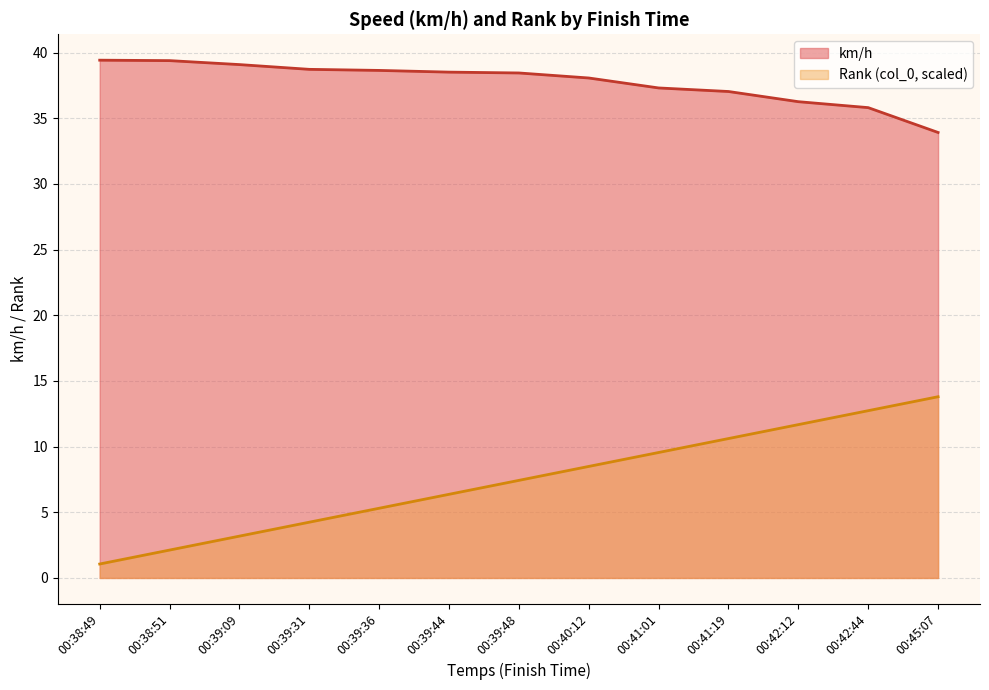

Reading left to right, extract all data points from this chart.

km/h: 39.4	39.4	39.1	38.7	38.6	38.5	38.4	38.1	37.3	37.0	36.3	35.8	33.9
col_0: 1.1	2.1	3.2	4.2	5.3	6.4	7.4	8.5	9.6	10.6	11.7	12.7	13.8